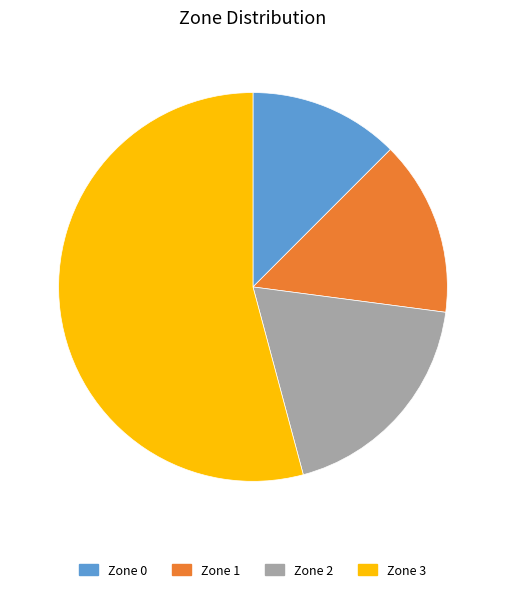

Is it true that Zone 1 is 9% of the pie?

False